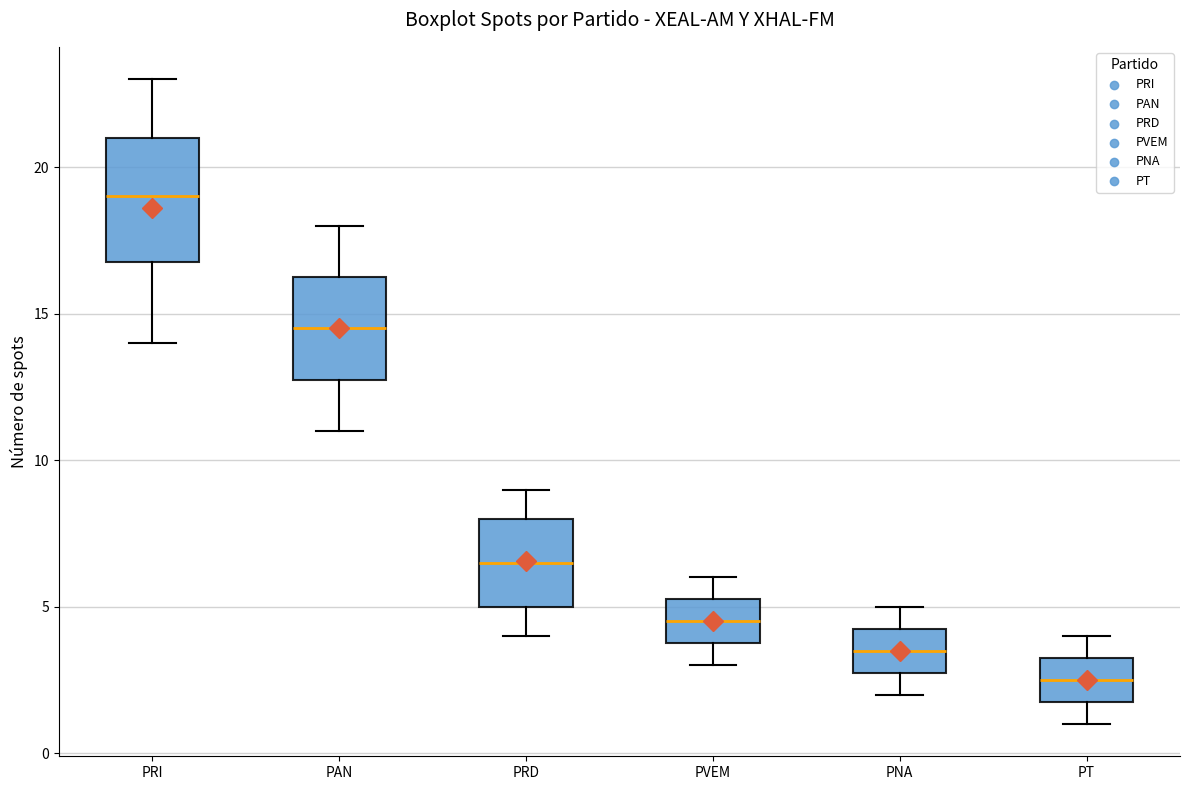

Reading left to right, transcribe this box plot: for each box, give where its median line is, the range the box spans, and where its two whiskers end, as read against the y-axis. The values are not printed on the chart, so give them approximately, as read against the axis.

PRI: median 19.0, box 17.0 to 21.0, whiskers 14.0 to 23.0
PAN: median 14.5, box 13.0 to 16.5, whiskers 11.0 to 18.0
PRD: median 6.5, box 5.0 to 8.0, whiskers 4.0 to 9.0
PVEM: median 4.5, box 4.0 to 5.5, whiskers 3.0 to 6.0
PNA: median 3.5, box 3.0 to 4.5, whiskers 2.0 to 5.0
PT: median 2.5, box 2.0 to 3.5, whiskers 1.0 to 4.0